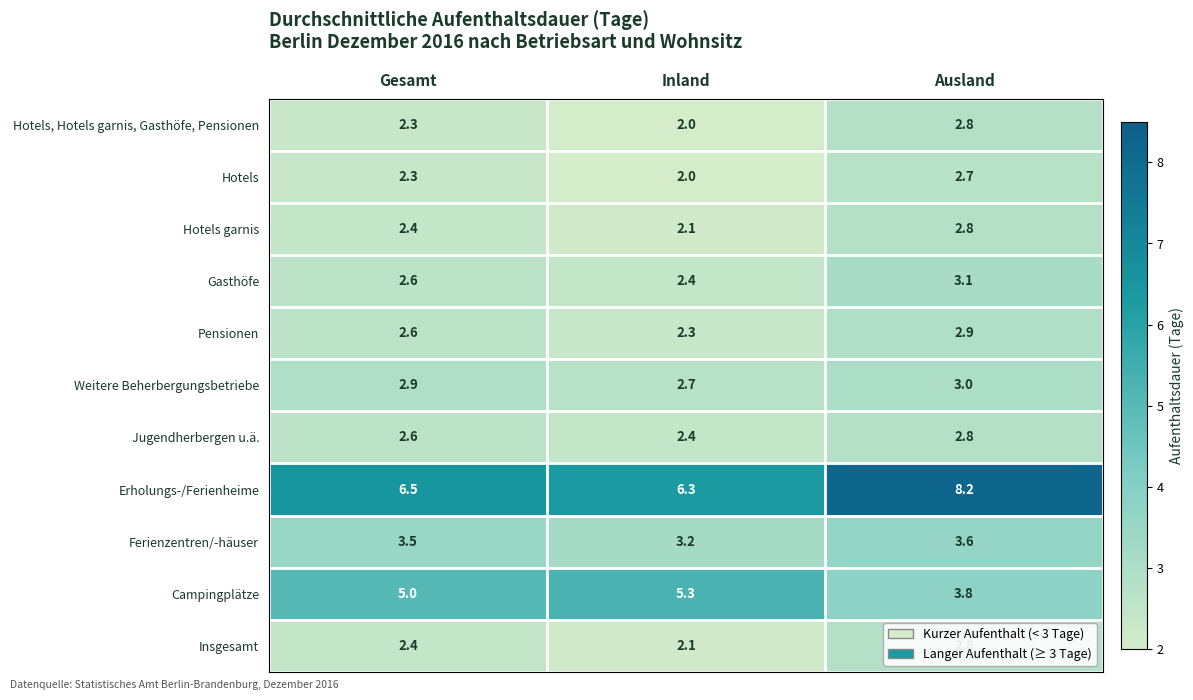

At how many categories does at least one series exceed 2?

3